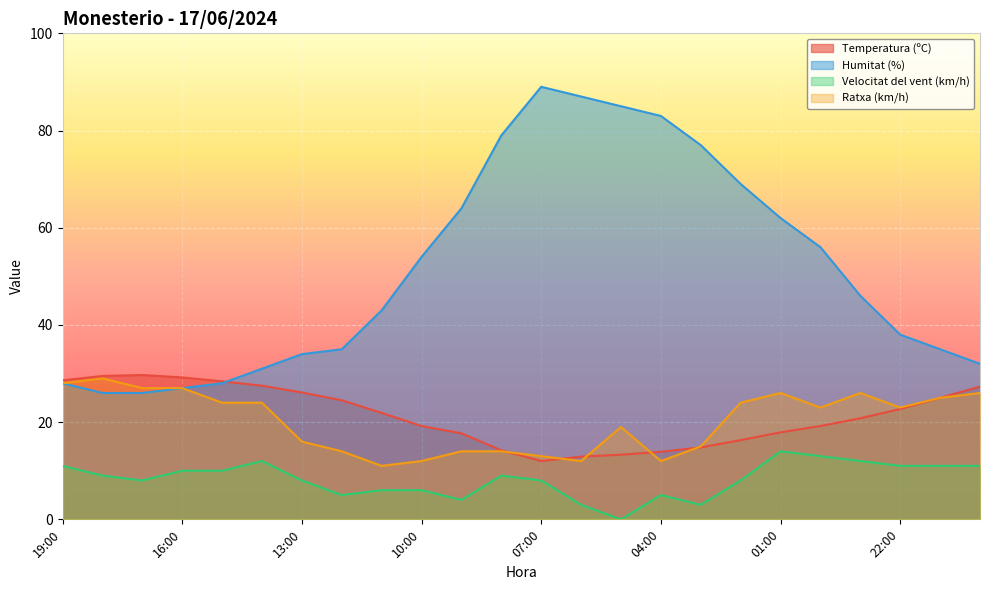

Which category has the highest value in the Velocitat del vent (km/h) series?

01:00